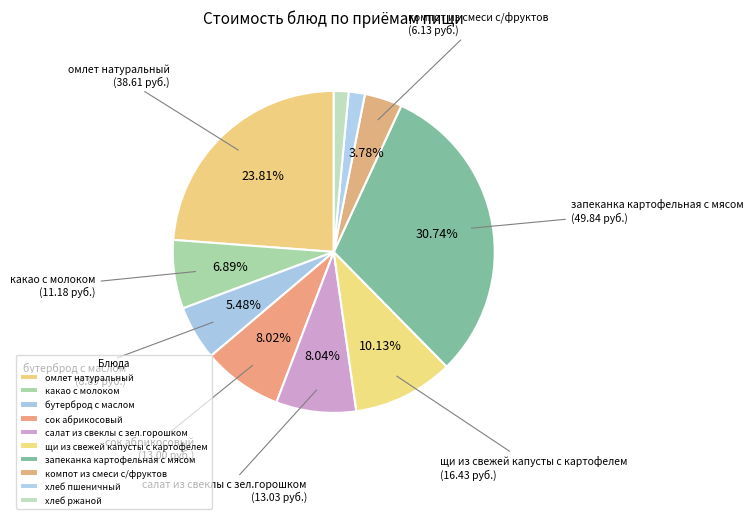

What percentage is NOT represented by салат из свеклы с зел.горошком?

92.0%